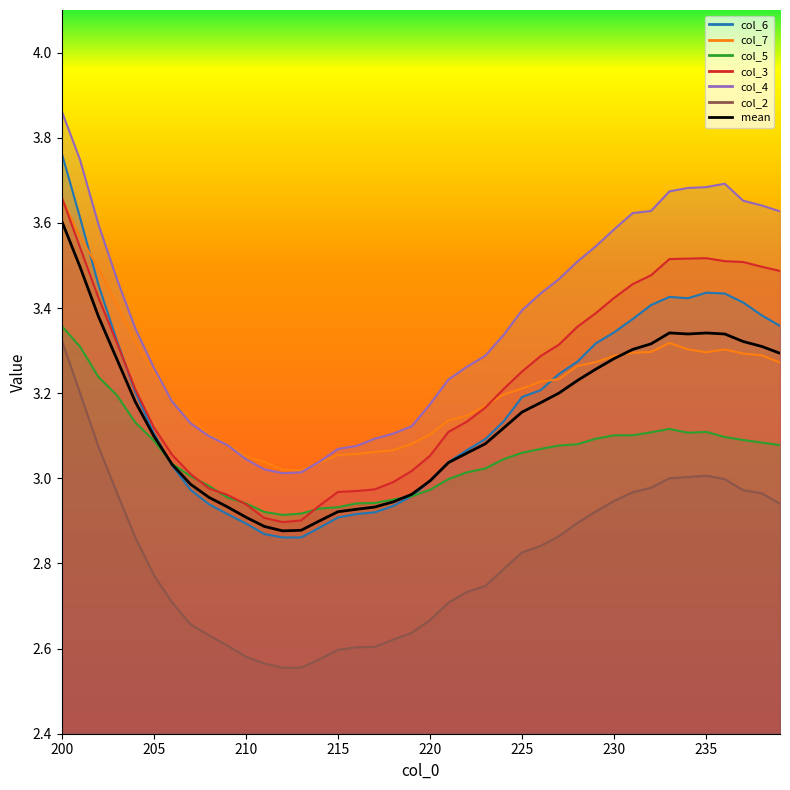

At which category does the chart reach its peak across all series?

200